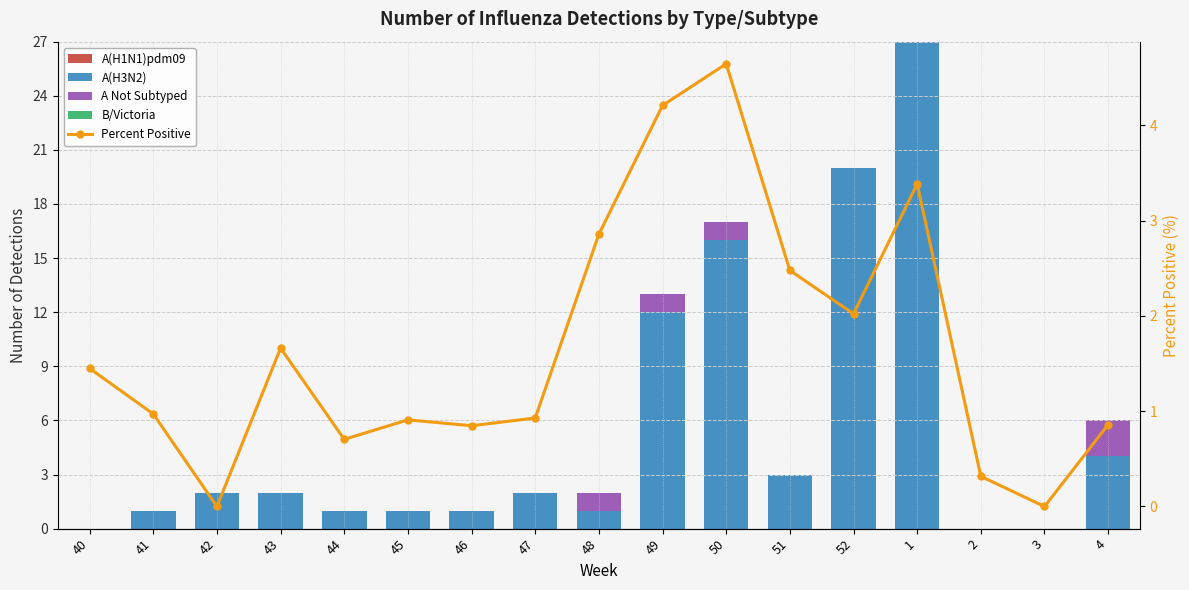

Reading left to right, transcribe all the data shown in this chart.

A(H1N1)pdm09: 40=0.0	41=0.0	42=0.0	43=0.0	44=0.0	45=0.0	46=0.0	47=0.0	48=0.0	49=0.0	50=0.0	51=0.0	52=0.0	1=0.0	2=0.0	3=0.0	4=0.0
A(H3N2): 40=0.0	41=1.0	42=2.0	43=2.0	44=1.0	45=1.0	46=1.0	47=2.0	48=1.0	49=12.0	50=16.0	51=3.0	52=20.0	1=27.0	2=0.0	3=0.0	4=4.0
A Not Subtyped: 40=0.0	41=0.0	42=0.0	43=0.0	44=0.0	45=0.0	46=0.0	47=0.0	48=1.0	49=1.0	50=1.0	51=0.0	52=0.0	1=0.0	2=0.0	3=0.0	4=2.0
B/Victoria: 40=0.0	41=0.0	42=0.0	43=0.0	44=0.0	45=0.0	46=0.0	47=0.0	48=0.0	49=0.0	50=0.0	51=0.0	52=0.0	1=0.0	2=0.0	3=0.0	4=0.0
Percent Positive: 40=1.4	41=1.0	42=0.0	43=1.7	44=0.7	45=0.9	46=0.8	47=0.9	48=2.9	49=4.2	50=4.6	51=2.5	52=2.0	1=3.4	2=0.3	3=0.0	4=0.9